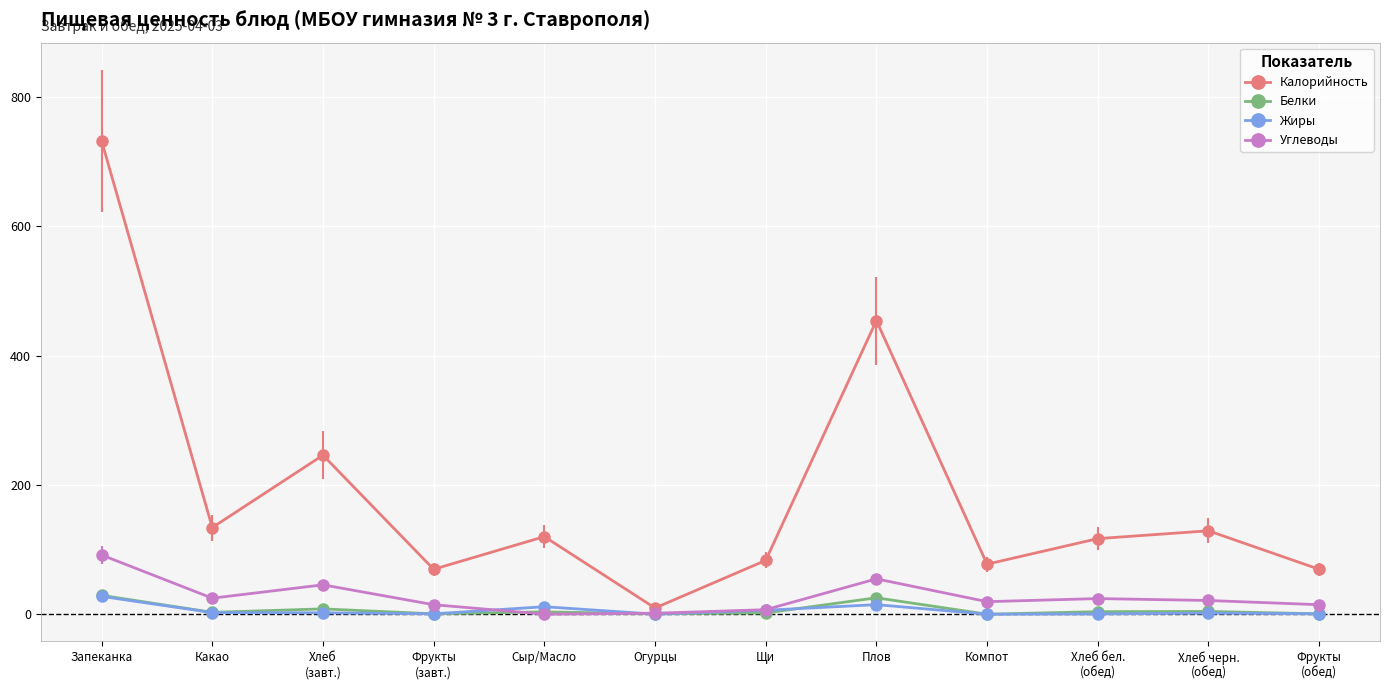

What is the greatest value displayed?

732.0